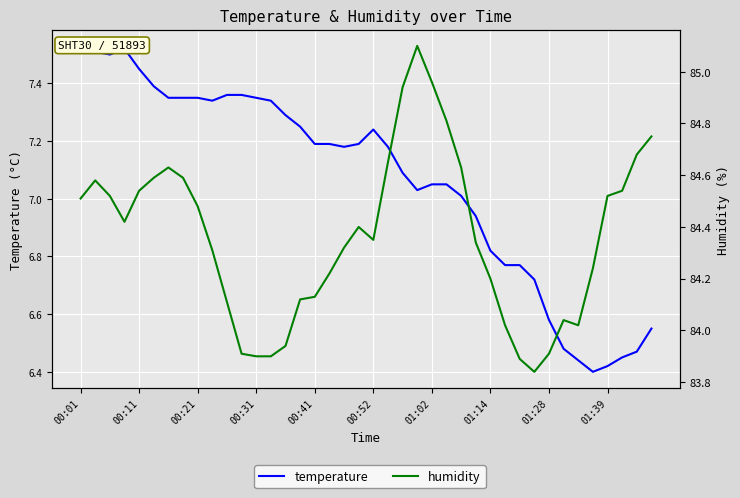

Between 22 and 34, which is larger?

22